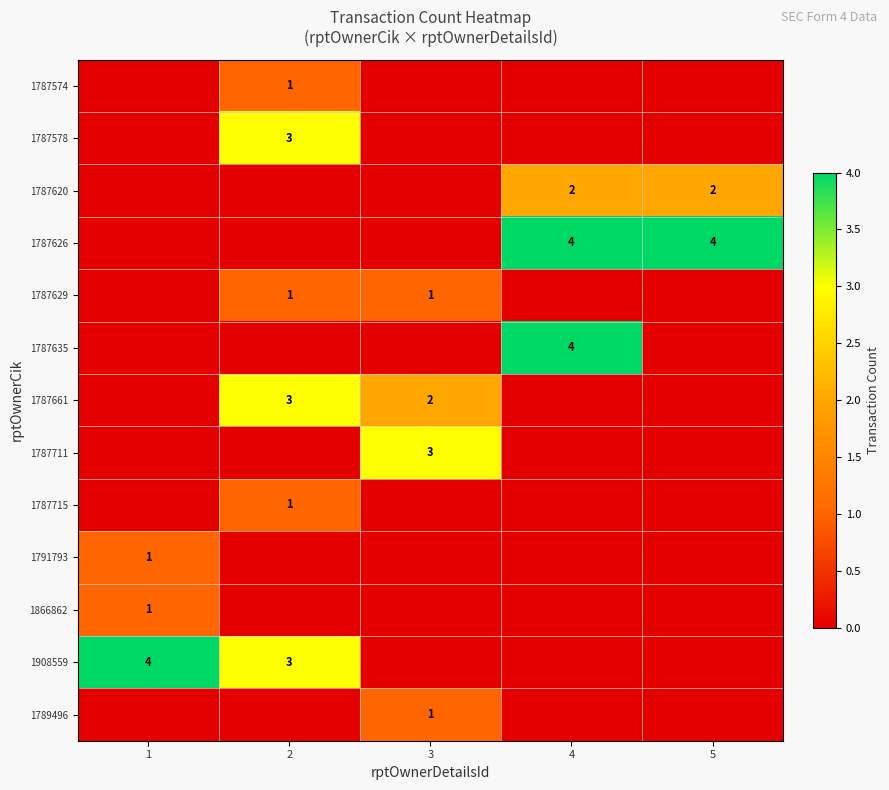

True or false: 1789496 has a value of 1 at 3.

True